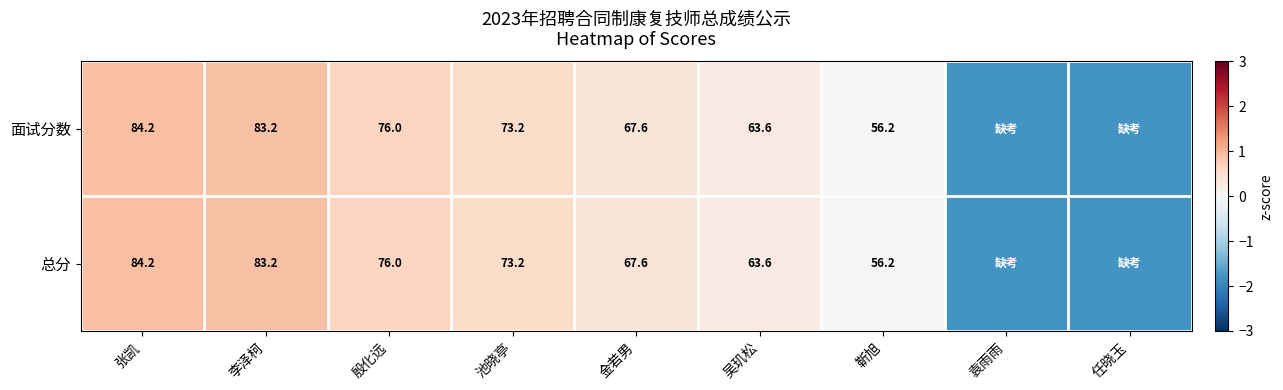

What is the approximate value of 总分 at 袁雨雨?

-1.8